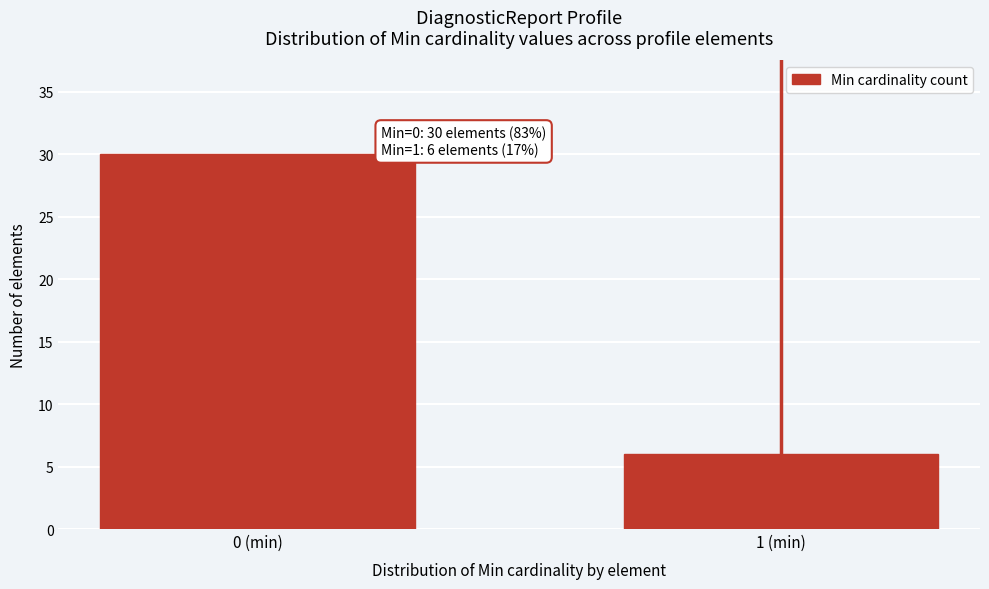

Reading right to left, what are all the values shown in this chart?

6	30